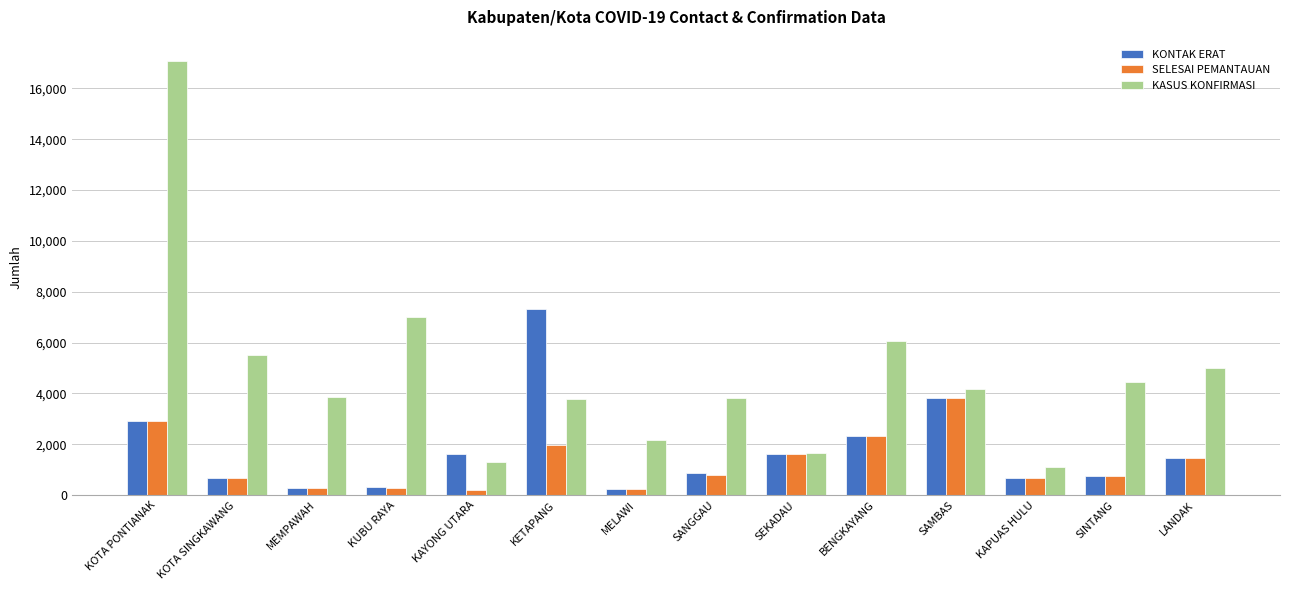

At how many categories does at least one series exceed 7610?

1